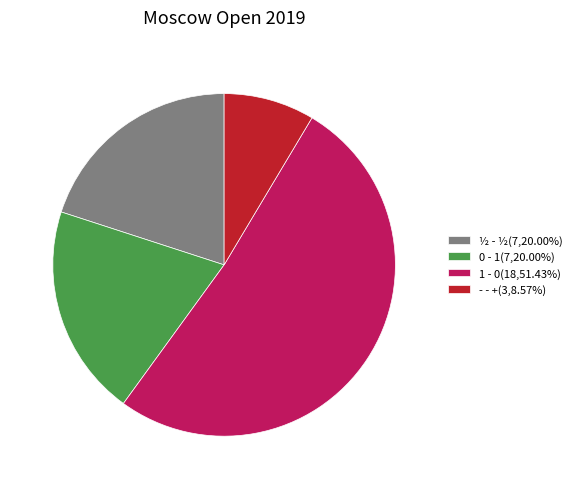

Combined, do 0 - 1(7,20.00%) and - - +(3,8.57%) account for over 50%?

No